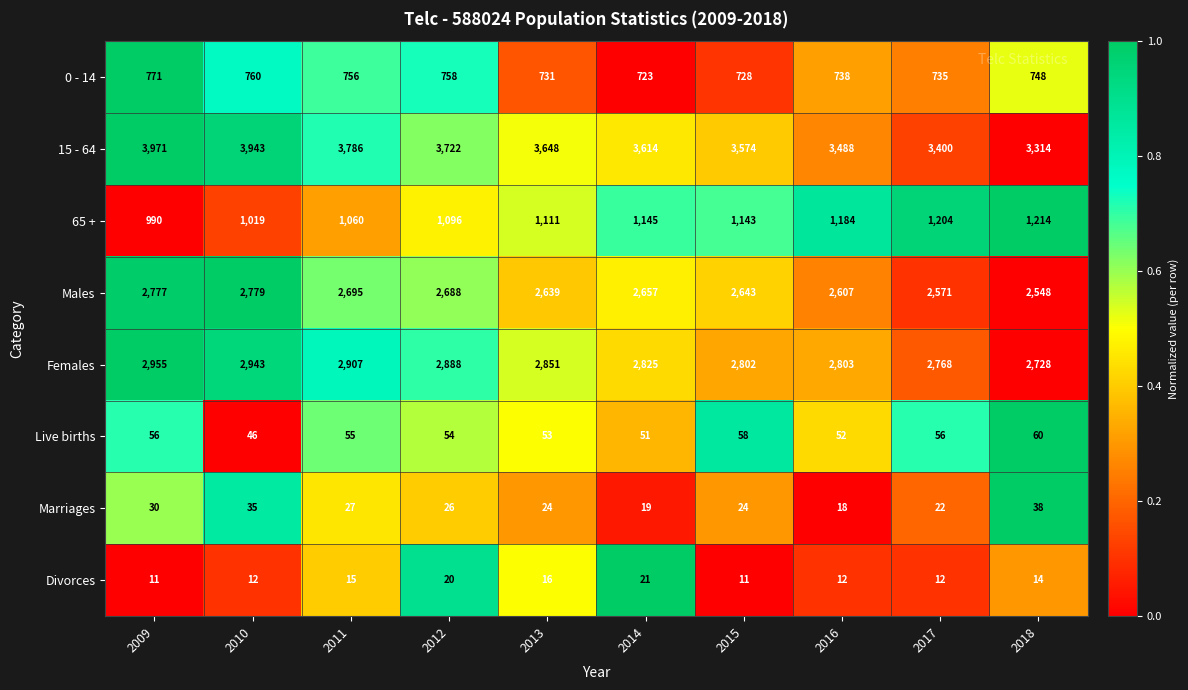

At which label does Live births reach its minimum?

2010